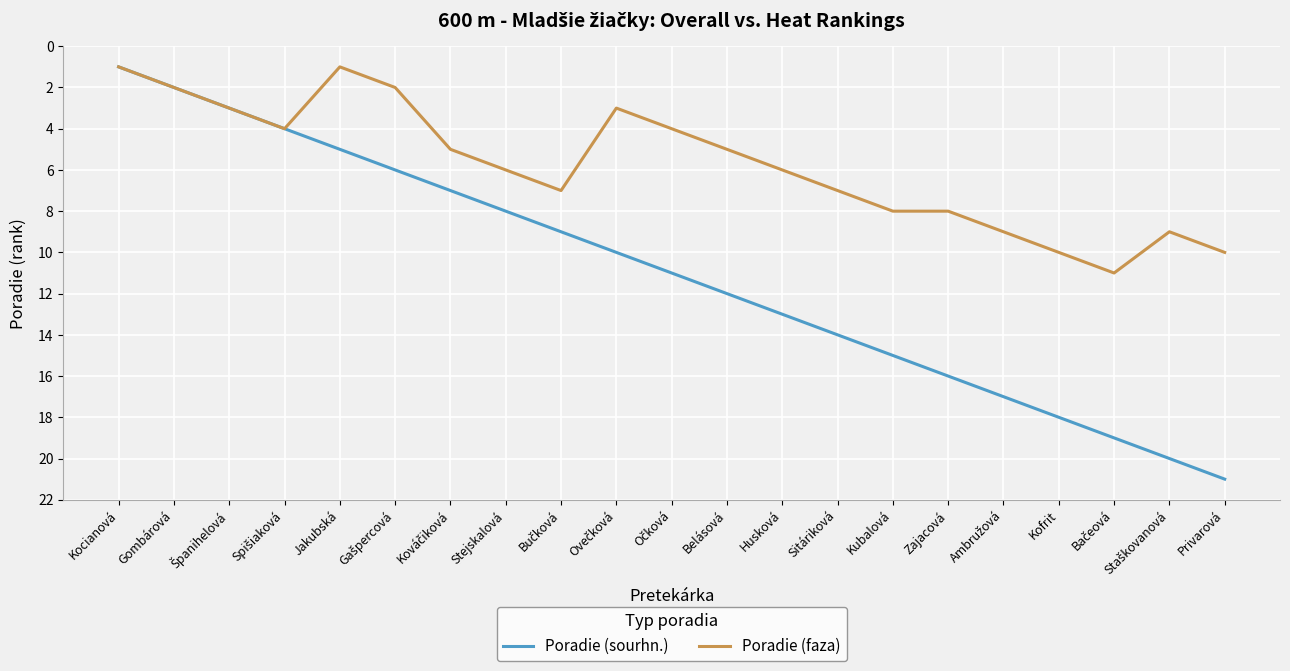

Which series has the widest spread of values?

Poradie (sourhn.)